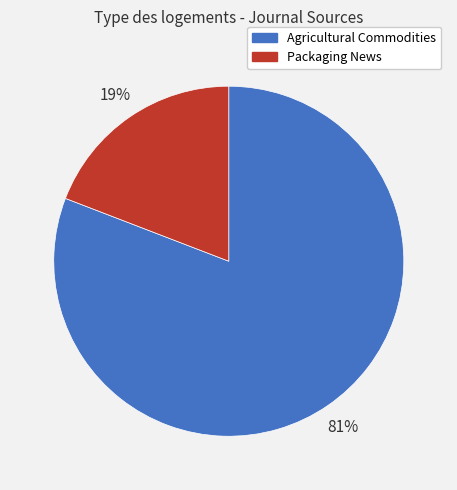

To the nearest percent, what is the combined percentage of Packaging News and Agricultural Commodities?

100%